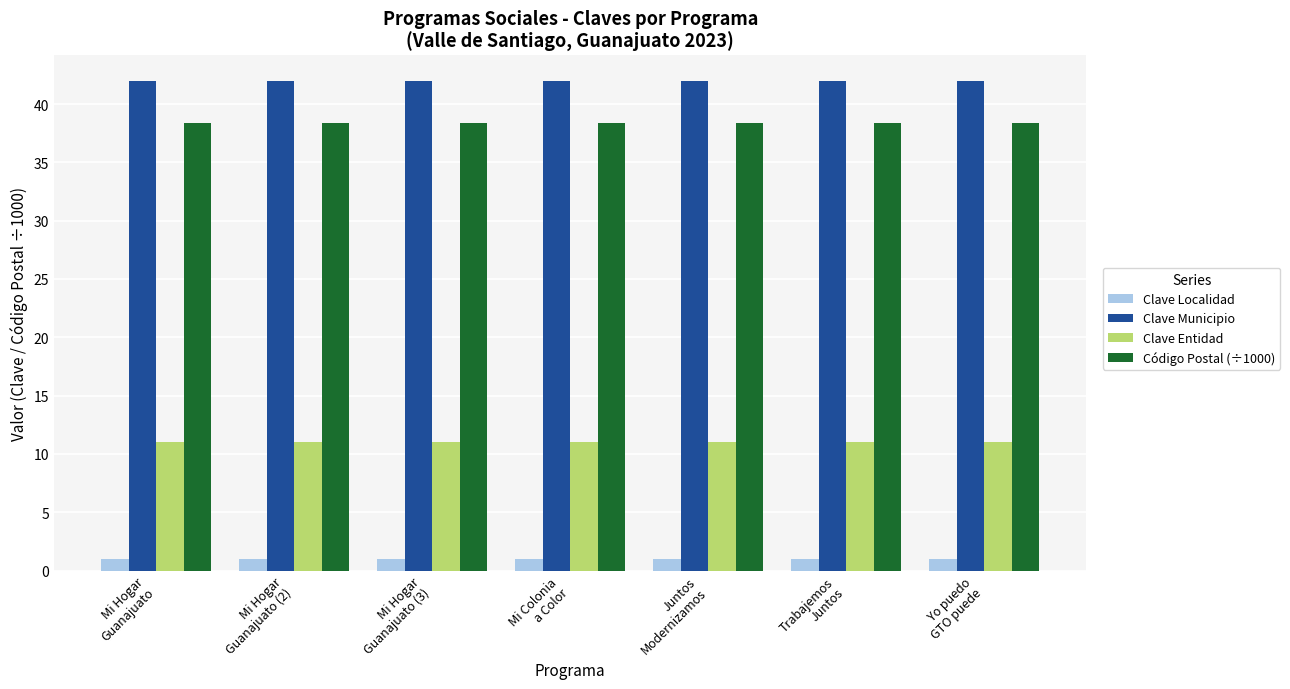

List the series in order of their peak value, highest first.

Clave Municipio, Código Postal (÷1000), Clave Entidad, Clave Localidad